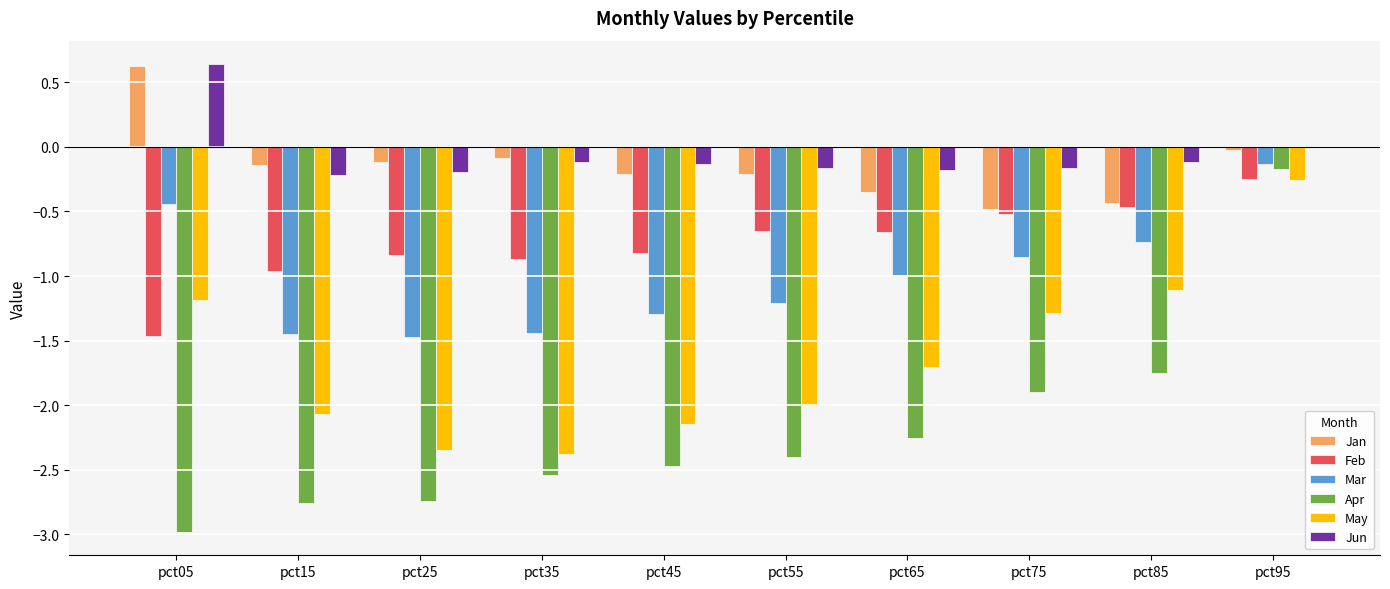

What are all the series names shown in the legend?

Jan, Feb, Mar, Apr, May, Jun